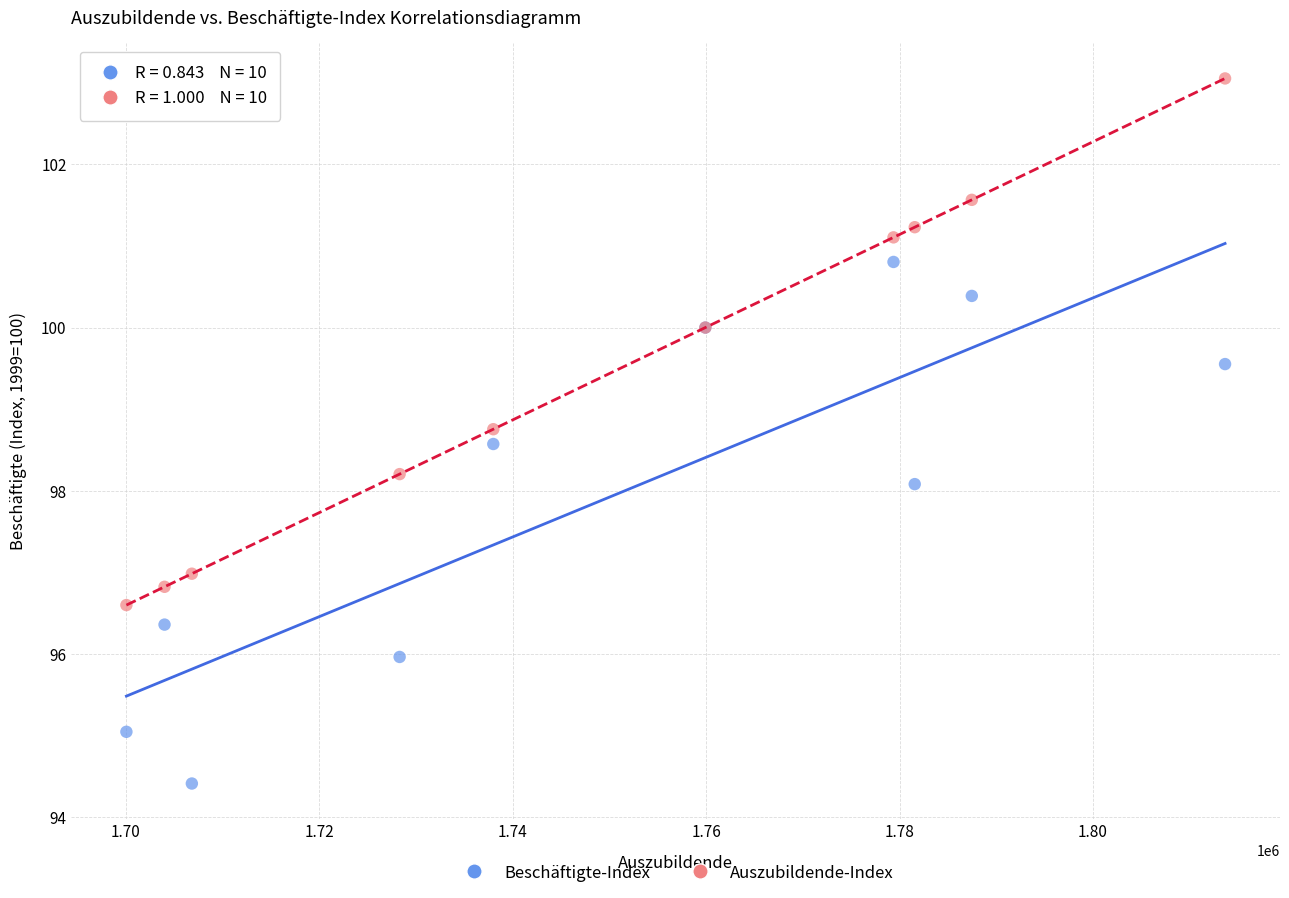

What are all the series names shown in the legend?

Beschäftigte-Index, Auszubildende-Index